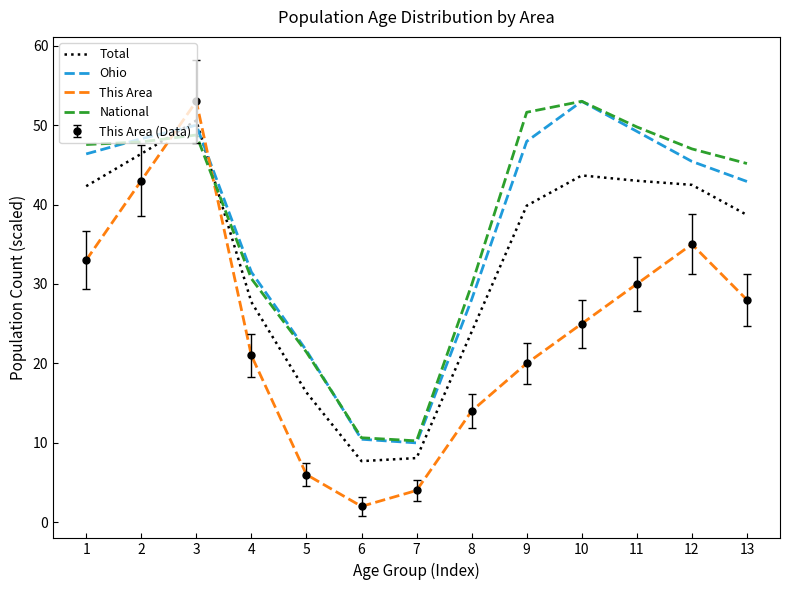

Which series ends up on top after the final intersection of Total and National?

National